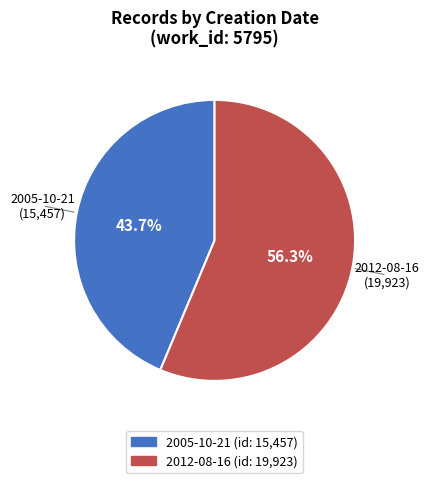

Rank the categories by value from lowest to highest.

2005-10-21, 2012-08-16